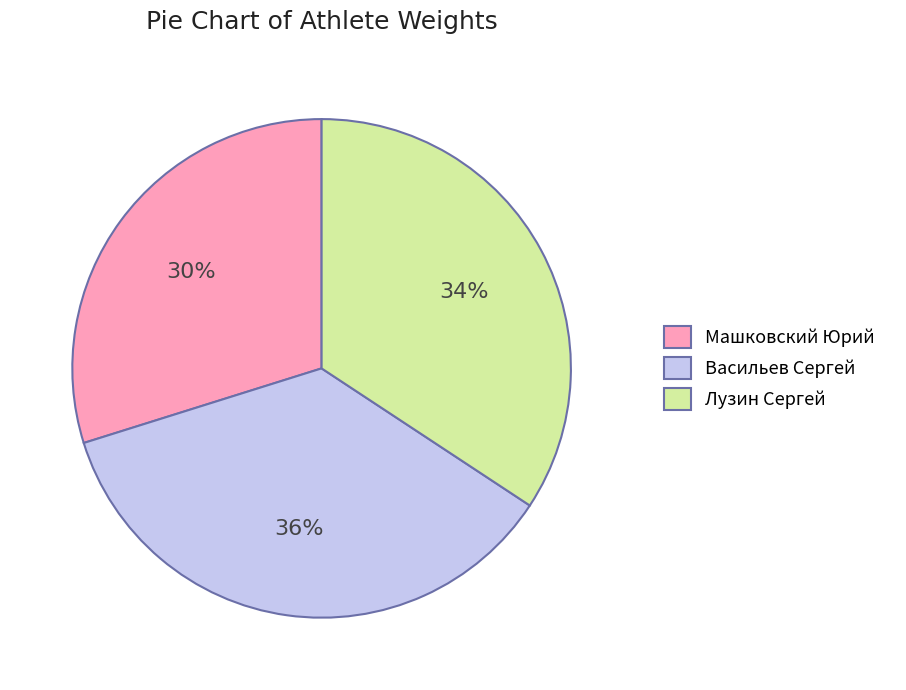

Between Лузин Сергей and Машковский Юрий, which is larger?

Лузин Сергей